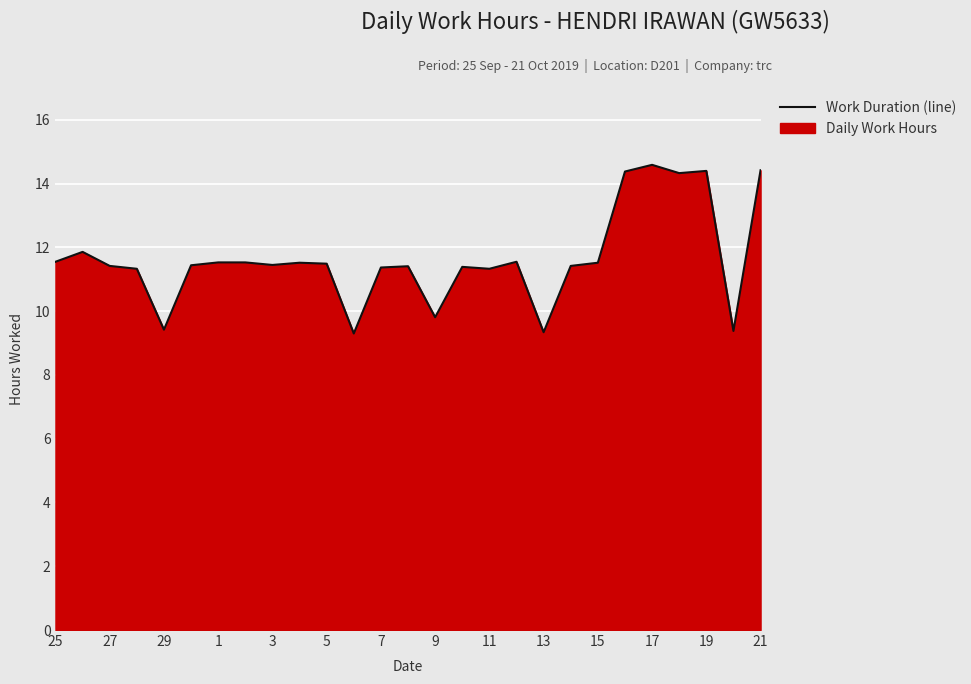

True or false: the data shows 4.2 at 3.

False